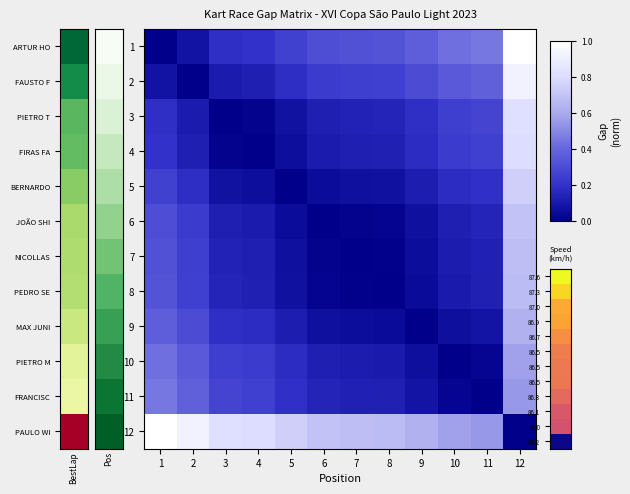

Reading left to right, extract all data points from this chart.

1: 1=0.0	2=0.1	3=0.2	4=0.2	5=0.3	6=0.3	7=0.3	8=0.3	9=0.4	10=0.4	11=0.5	12=1.0
2: 1=0.1	2=0.0	3=0.1	4=0.1	5=0.2	6=0.2	7=0.2	8=0.2	9=0.3	10=0.4	11=0.4	12=0.9
3: 1=0.2	2=0.1	3=0.0	4=0.0	5=0.1	6=0.1	7=0.1	8=0.1	9=0.2	10=0.2	11=0.3	12=0.8
4: 1=0.2	2=0.1	3=0.0	4=0.0	5=0.1	6=0.1	7=0.1	8=0.1	9=0.2	10=0.2	11=0.3	12=0.8
5: 1=0.3	2=0.2	3=0.1	4=0.1	5=0.0	6=0.1	7=0.1	8=0.1	9=0.1	10=0.2	11=0.2	12=0.7
6: 1=0.3	2=0.2	3=0.1	4=0.1	5=0.1	6=0.0	7=0.0	8=0.0	9=0.1	10=0.1	11=0.1	12=0.7
7: 1=0.3	2=0.2	3=0.1	4=0.1	5=0.1	6=0.0	7=0.0	8=0.0	9=0.1	10=0.1	11=0.1	12=0.7
8: 1=0.3	2=0.2	3=0.1	4=0.1	5=0.1	6=0.0	7=0.0	8=0.0	9=0.0	10=0.1	11=0.1	12=0.7
9: 1=0.4	2=0.3	3=0.2	4=0.2	5=0.1	6=0.1	7=0.1	8=0.0	9=0.0	10=0.1	11=0.1	12=0.6
10: 1=0.4	2=0.4	3=0.2	4=0.2	5=0.2	6=0.1	7=0.1	8=0.1	9=0.1	10=0.0	11=0.0	12=0.6
11: 1=0.5	2=0.4	3=0.3	4=0.3	5=0.2	6=0.1	7=0.1	8=0.1	9=0.1	10=0.0	11=0.0	12=0.5
12: 1=1.0	2=0.9	3=0.8	4=0.8	5=0.7	6=0.7	7=0.7	8=0.7	9=0.6	10=0.6	11=0.5	12=0.0